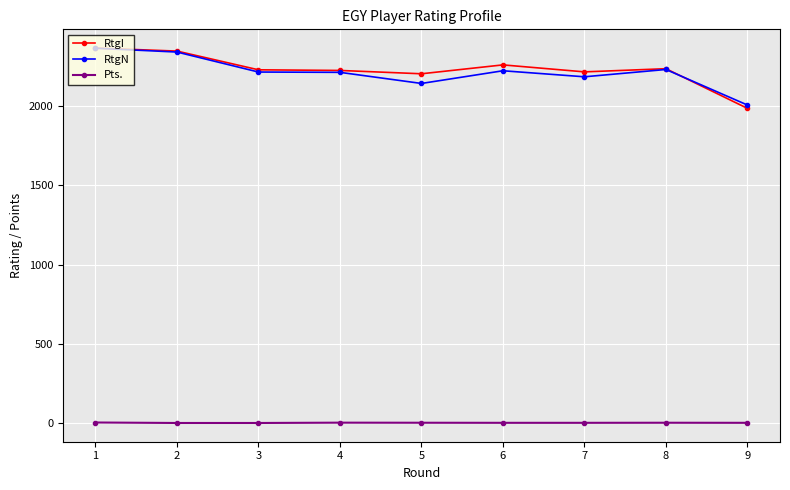

Is this an area chart (filled region under the line)?

No